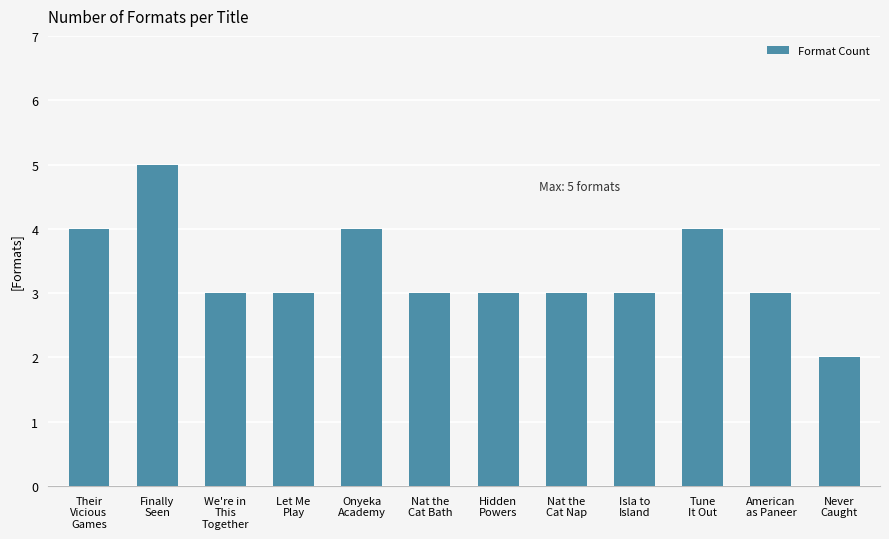

Which label corresponds to the largest value in the chart?

Finally
Seen